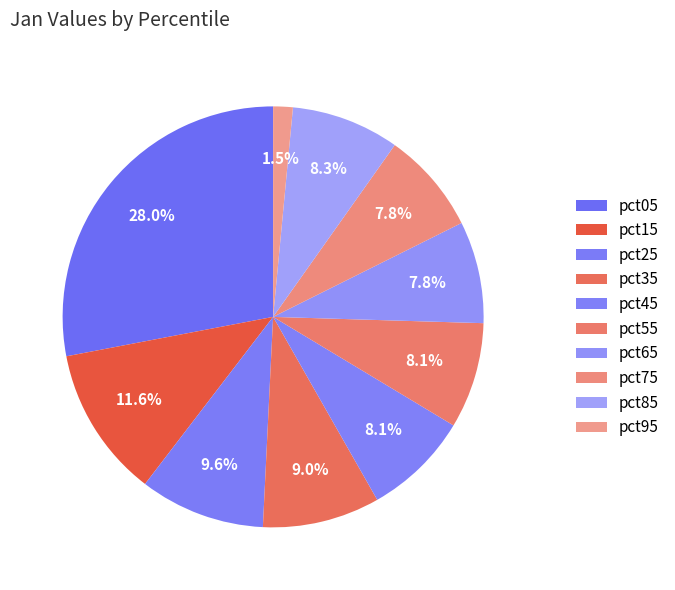

True or false: pct75 accounts for 21% of the total.

False